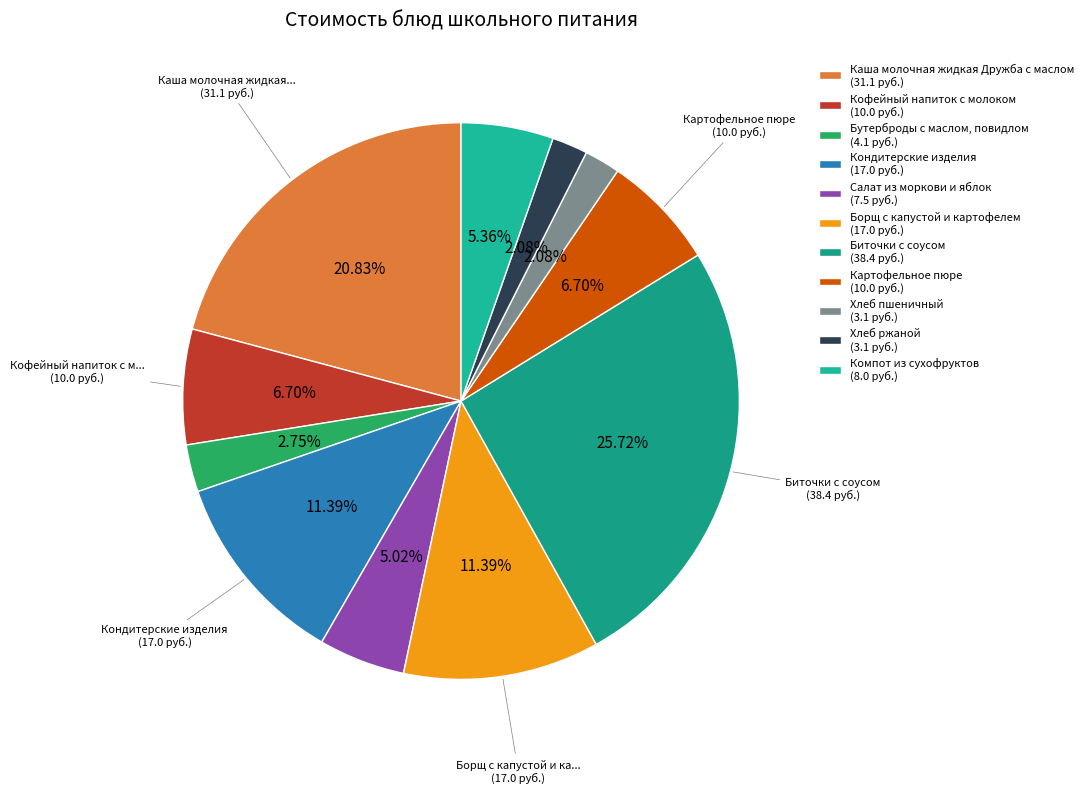

Which category has the biggest portion of the pie?

Биточки с соусом